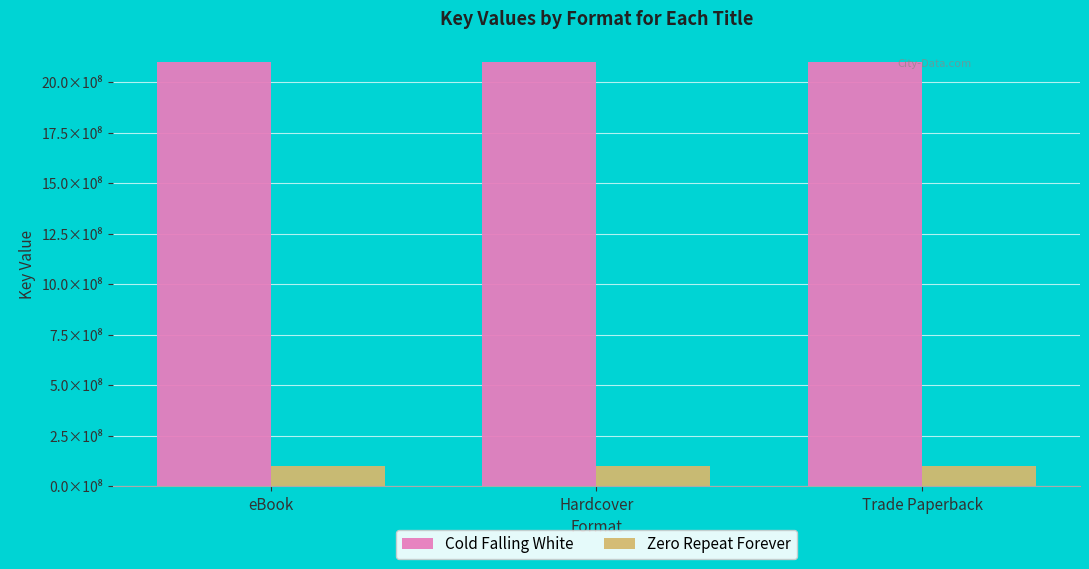

Is the value of Cold Falling White at Hardcover greater than the value of Zero Repeat Forever at eBook?

Yes